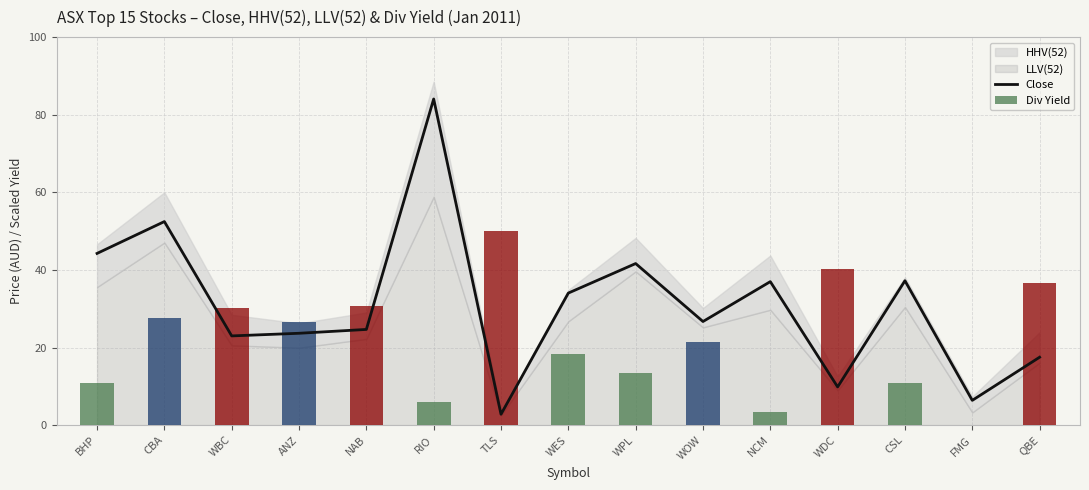

What is the value of the Close bar at the 3rd from the left?

23.0